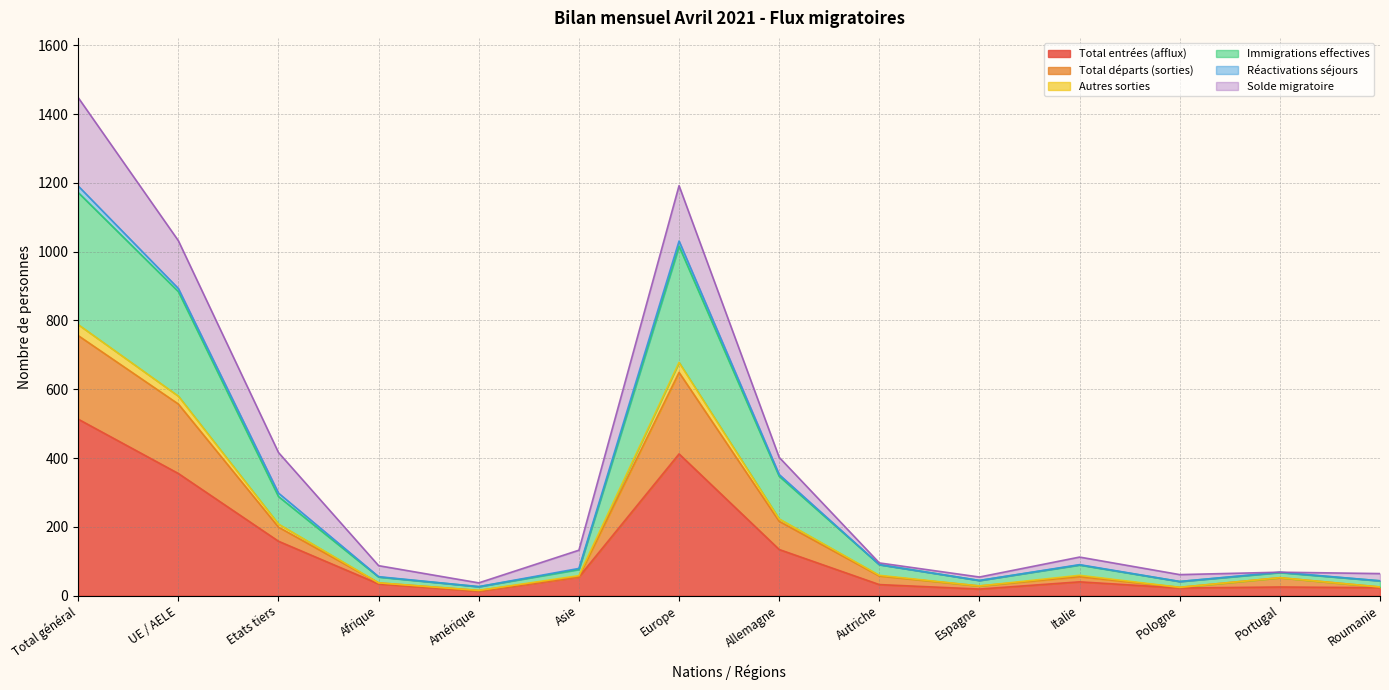

How many lines are shown in the chart?

6